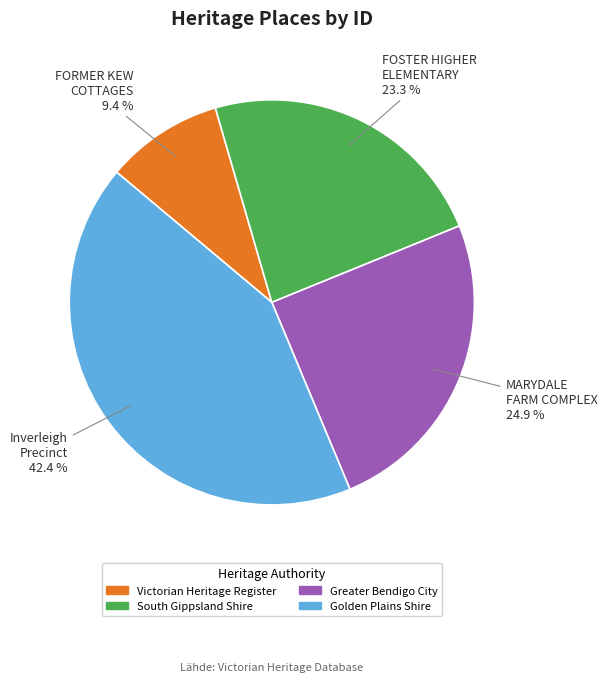

Is there a majority slice in this chart?

No